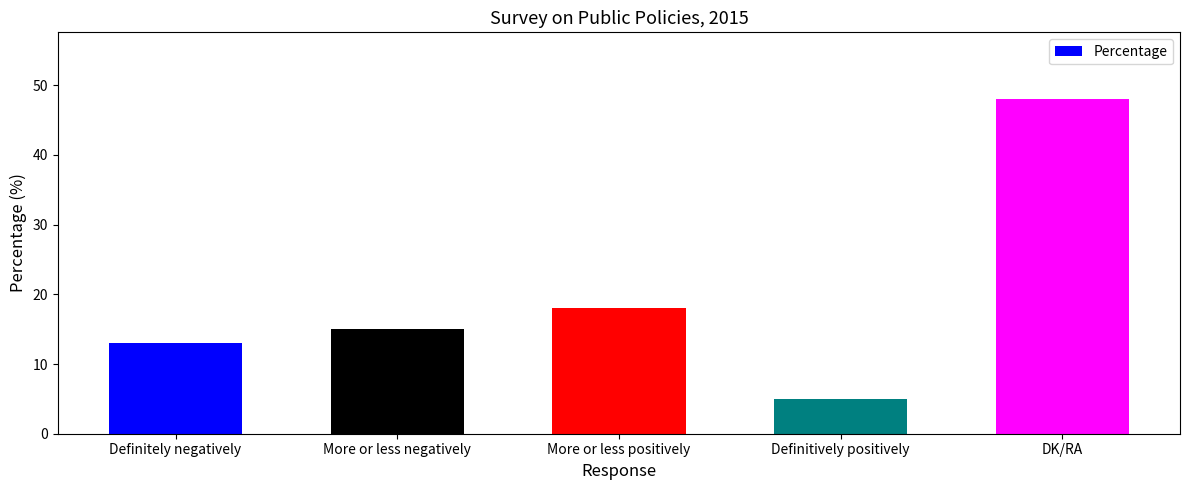

Reading left to right, list all the values displayed in this chart.

13	15	18	5	48